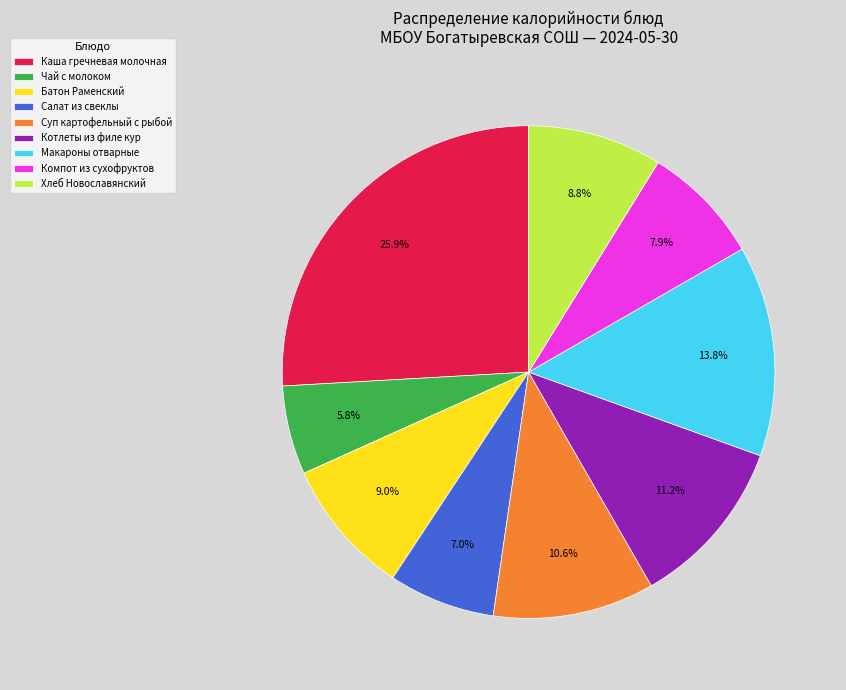

What portion of the pie excludes Батон Раменский?

91.0%